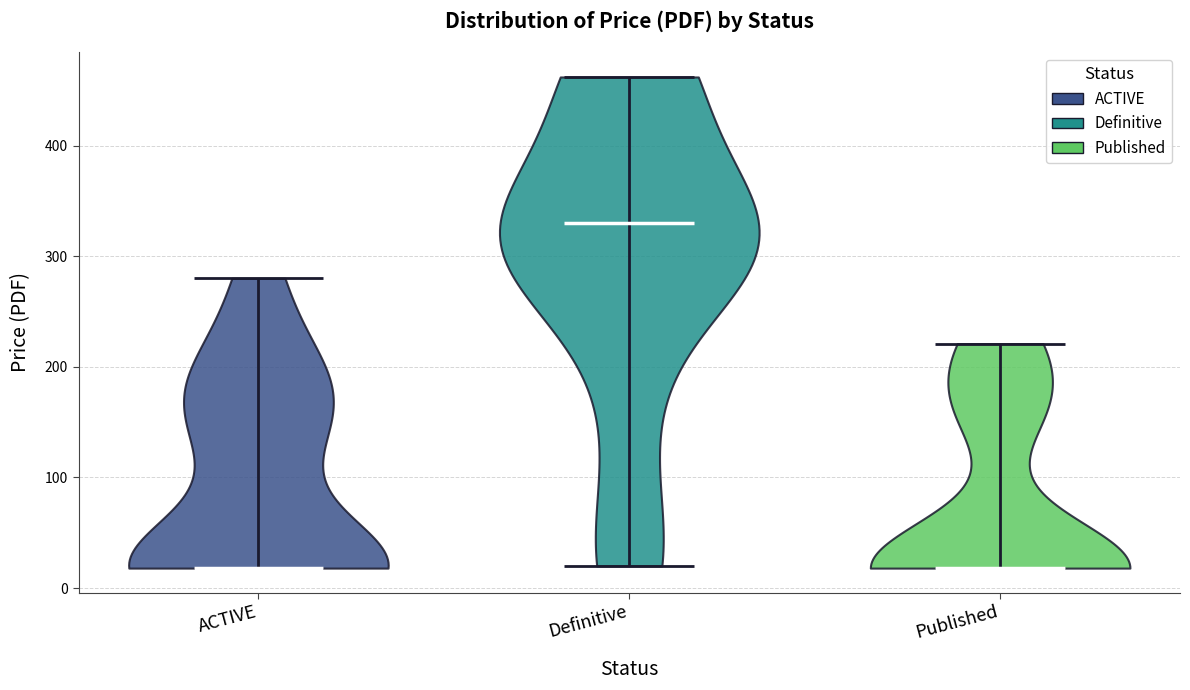

Reading left to right, read every violin against the y-axis: where its median line is, and the lowest and highest points it reaches. The values are not printed on the chart, so give them approximately, as read against the axis.

ACTIVE: median line 20, lowest point 20, highest point 280
Definitive: median line 330, lowest point 20, highest point 460
Published: median line 20, lowest point 20, highest point 220